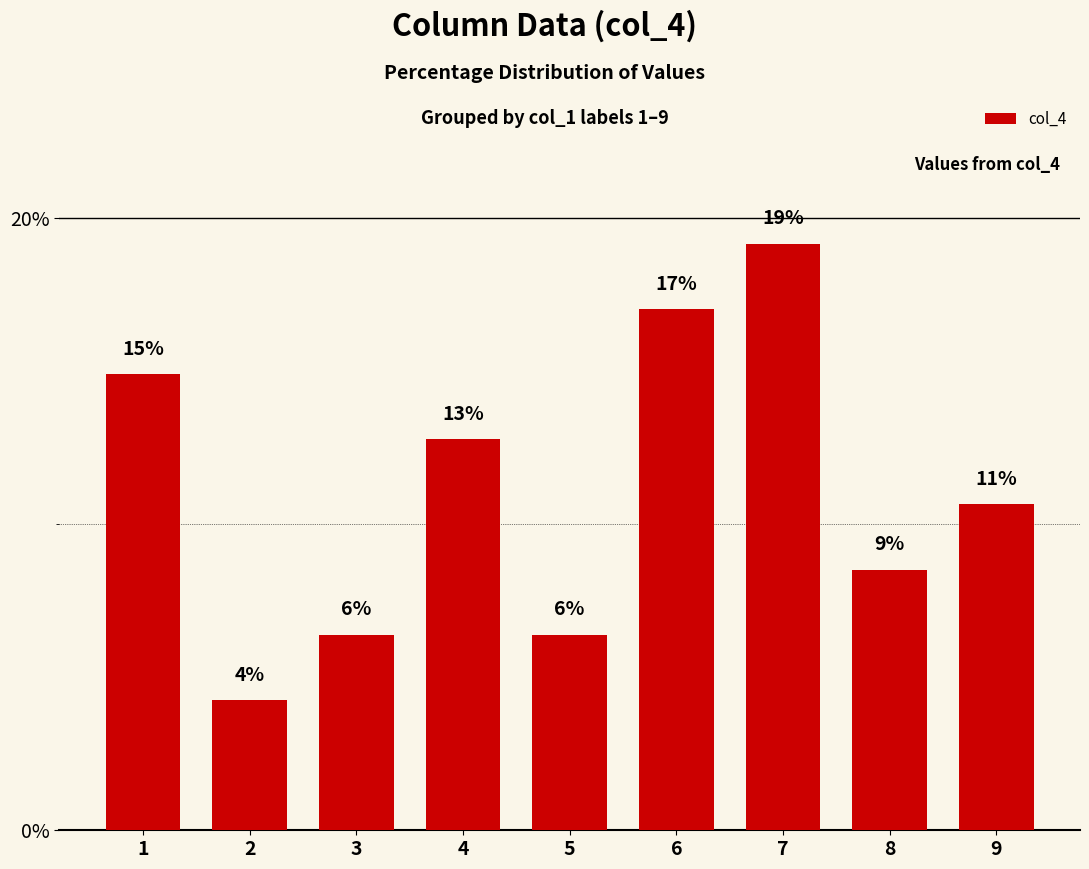

Rank the categories by value from lowest to highest.

2, 3, 5, 8, 9, 4, 1, 6, 7